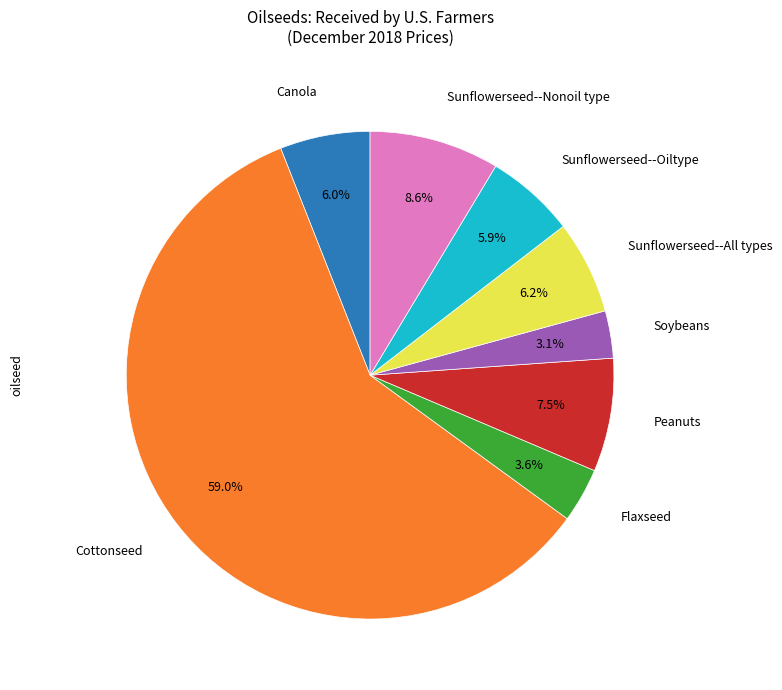

To the nearest percent, what is the difference between the largest and smallest slice percentages?

56%